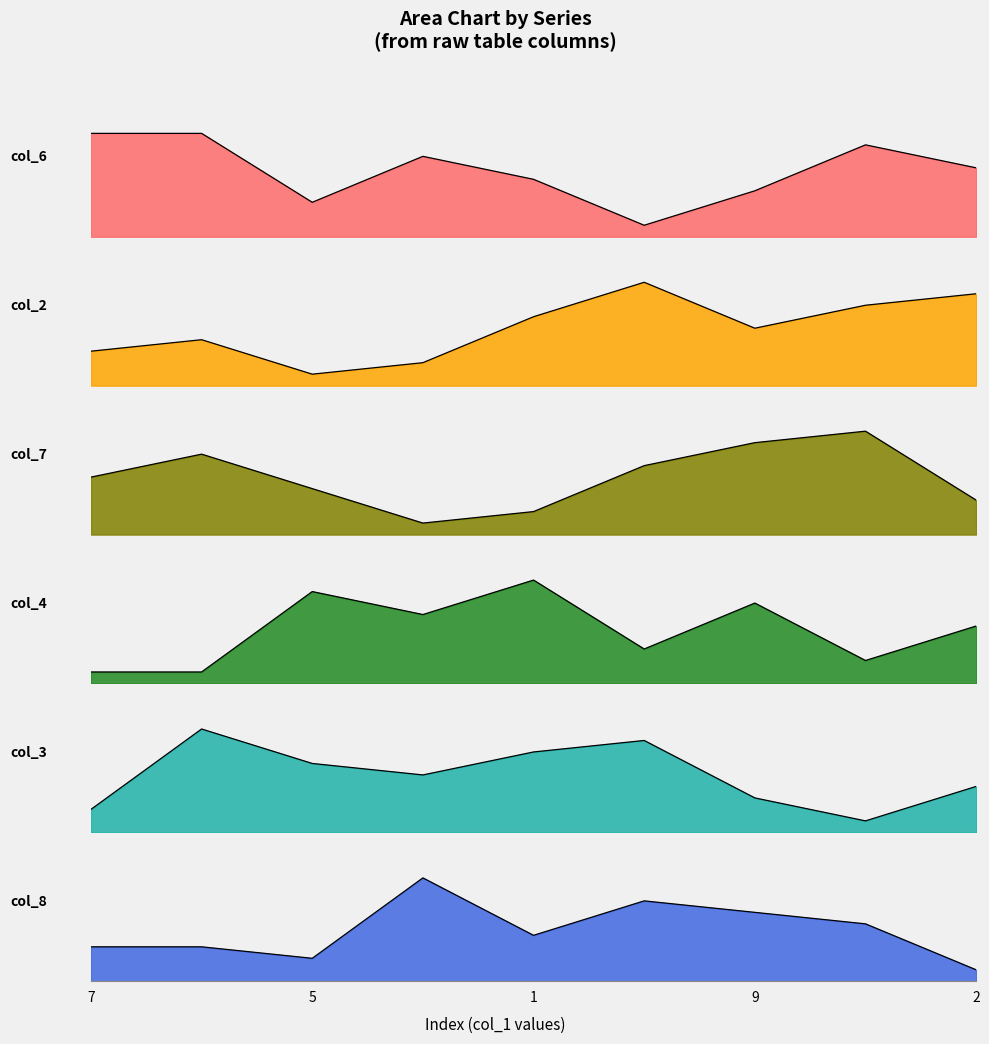

True or false: col_3 has a value of 8 at 4.

True